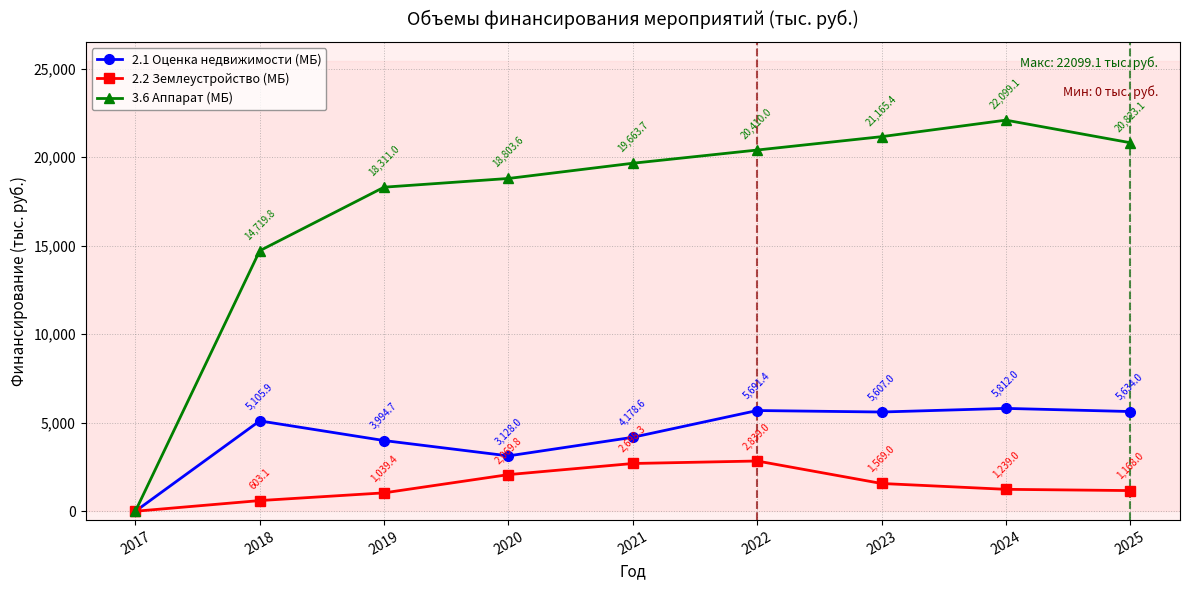

At which category does 2.1 Оценка недвижимости (МБ) reach its first local peak?

2018